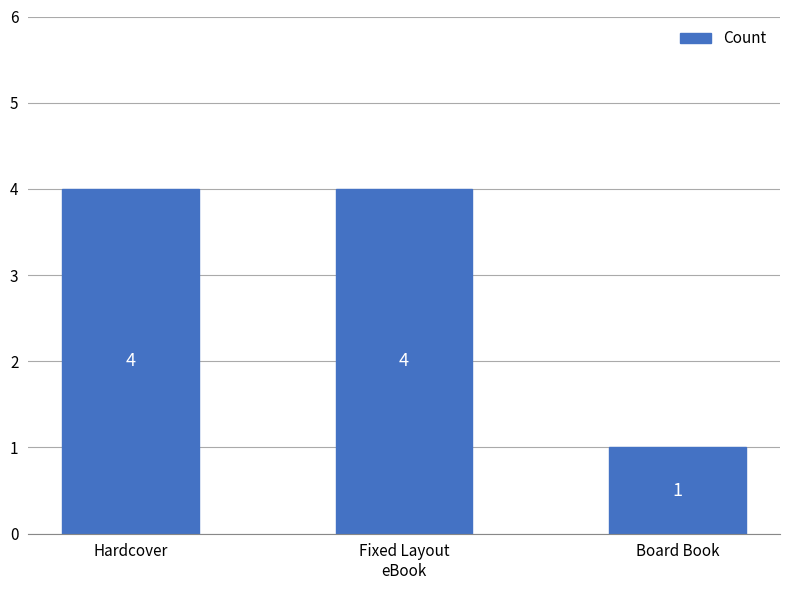

The value at Board Book is 1. True or false?

True